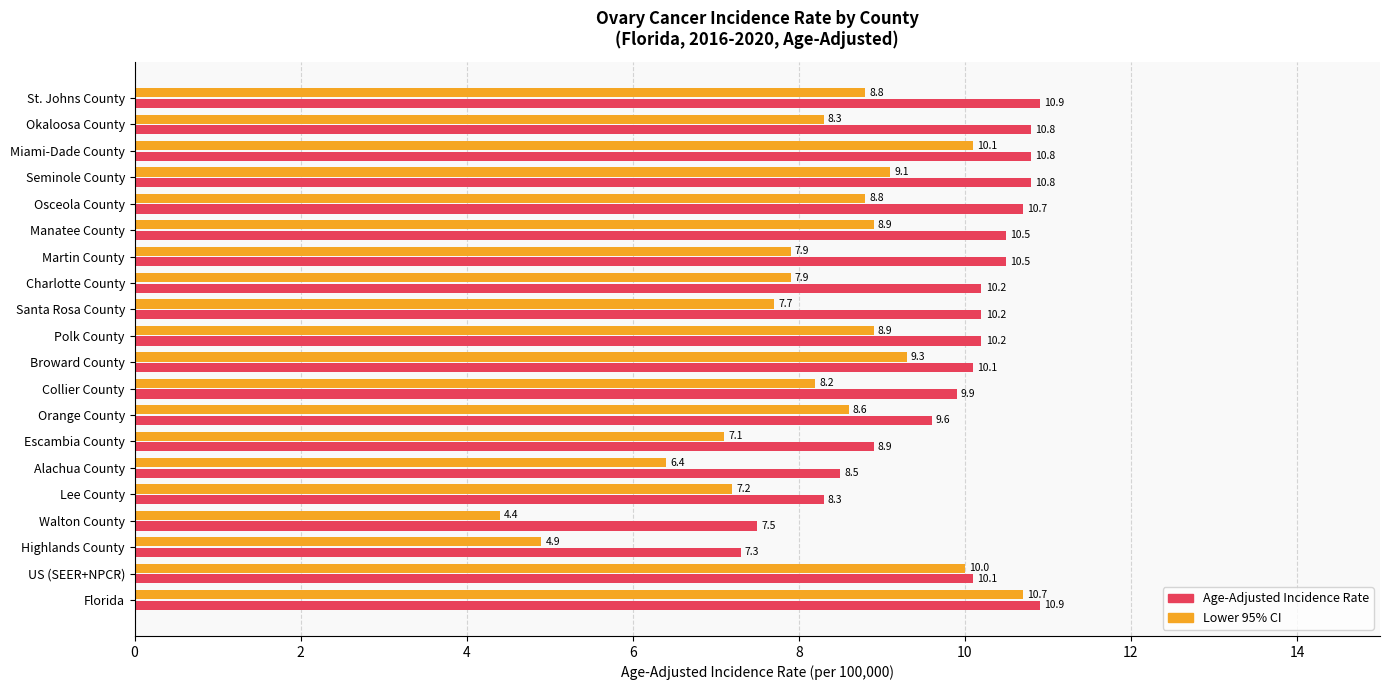

Rank the series by their maximum value, from lowest to highest.

Lower 95% CI, Age-Adjusted Incidence Rate